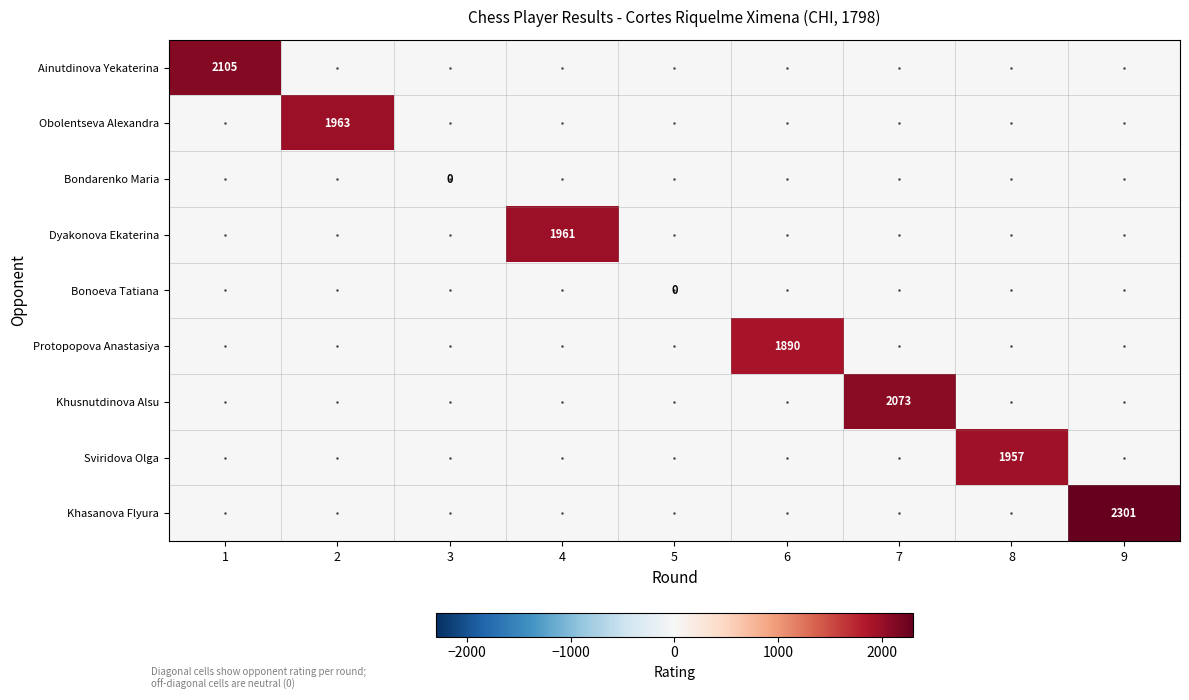

At how many categories does at least one series exceed 1486?

7